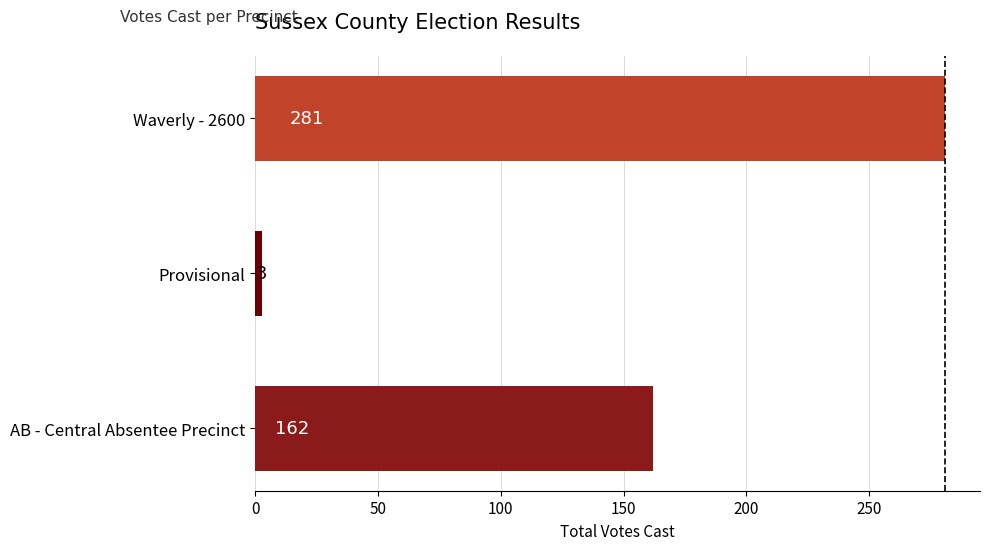

List the labels in order of value, smallest first.

Provisional, AB - Central Absentee Precinct, Waverly - 2600